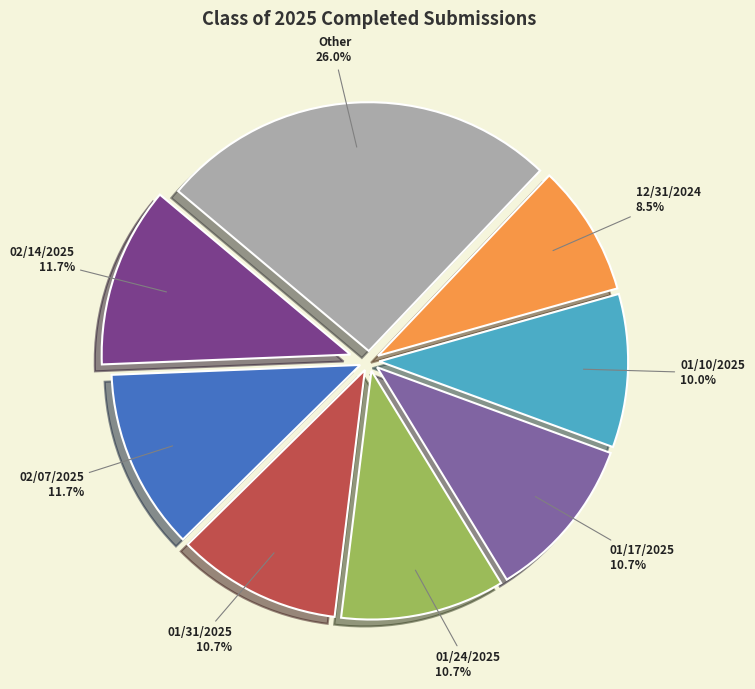

True or false: 01/31/2025 accounts for 4% of the total.

False